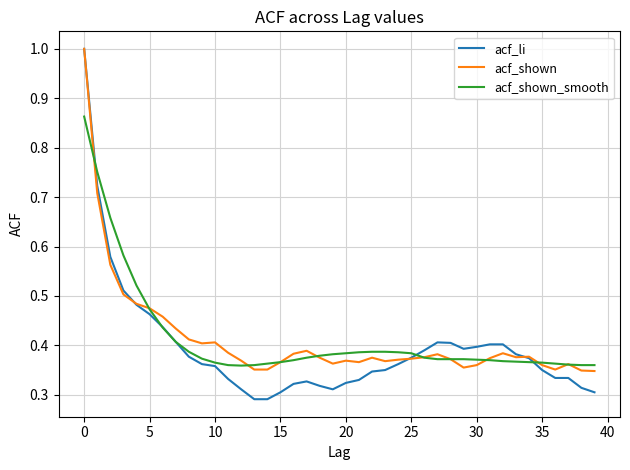

Which series has the largest range (max minus min)?

acf_li